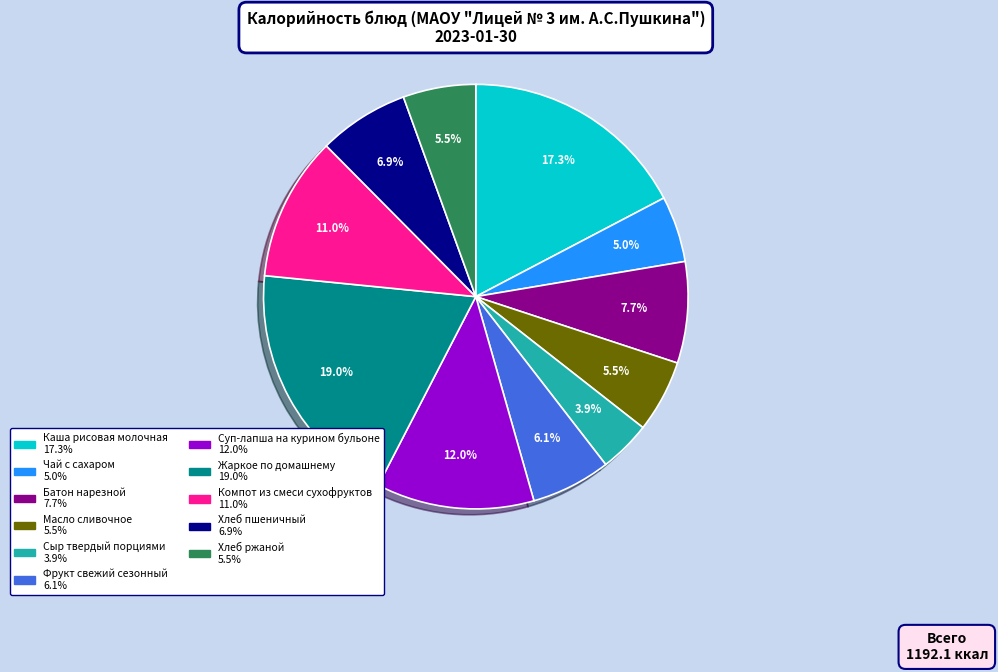

To the nearest percent, what is the combined percentage of Компот из смеси сухофруктов and Чай с сахаром?

16%